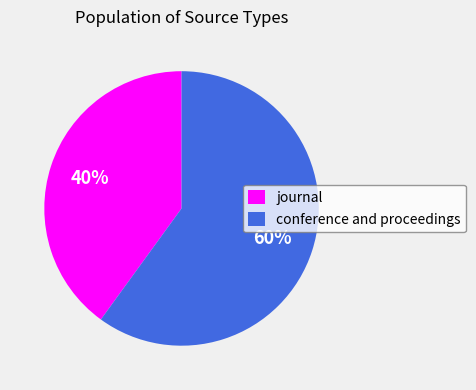

Which slice is the smallest?

journal